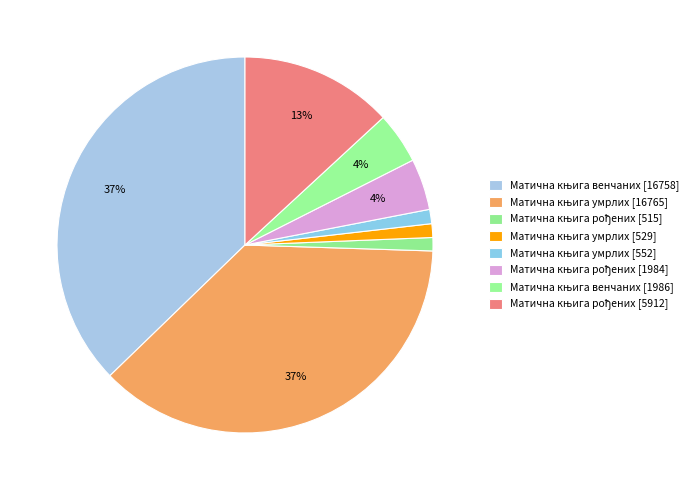

Which category has the biggest portion of the pie?

Матична књига умрлих [16765]